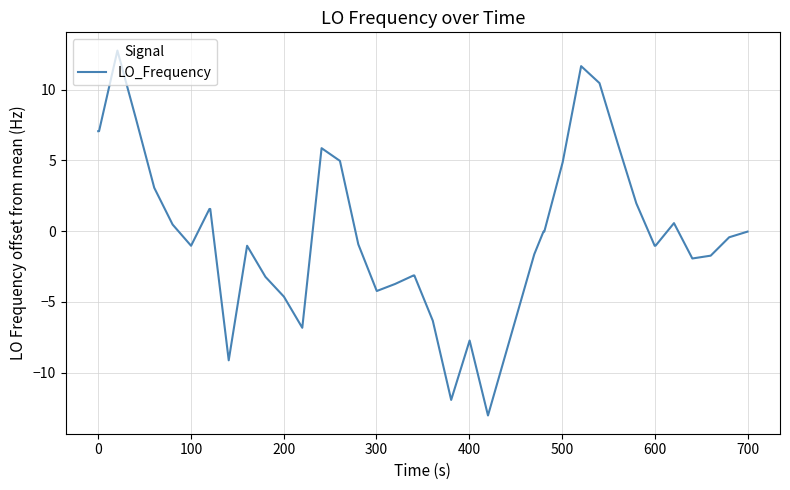

What is the maximum value shown in the chart?

12.8